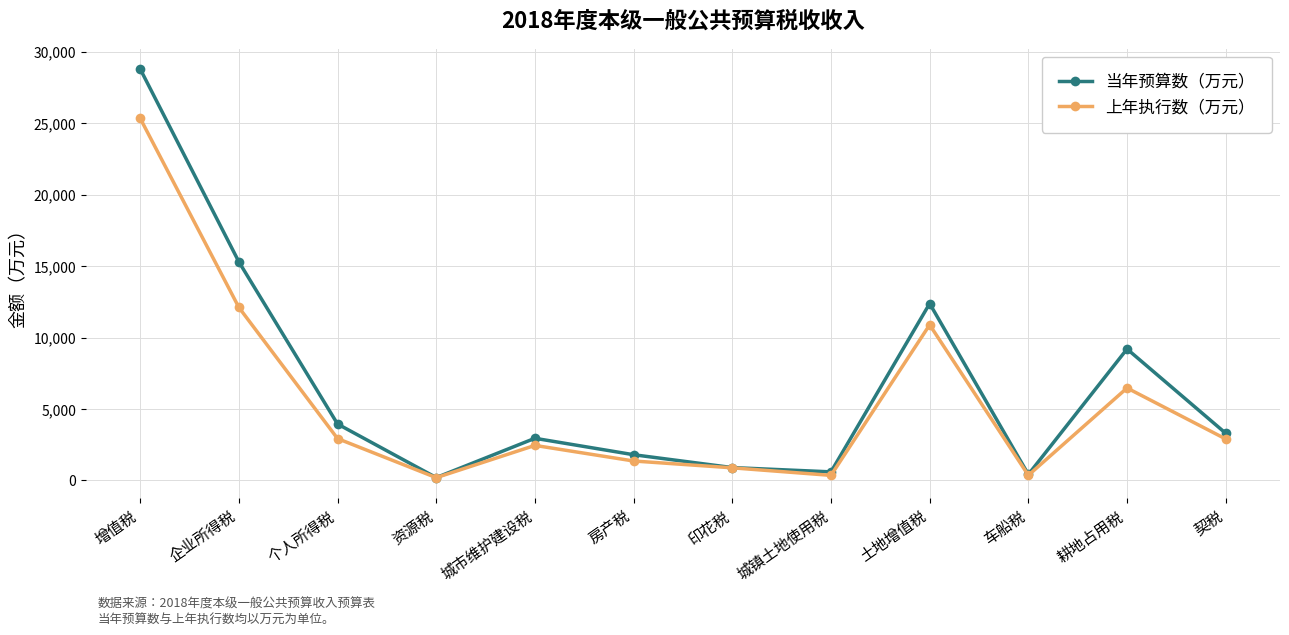

List the series in order of their overall mean, highest first.

当年预算数（万元）, 上年执行数（万元）